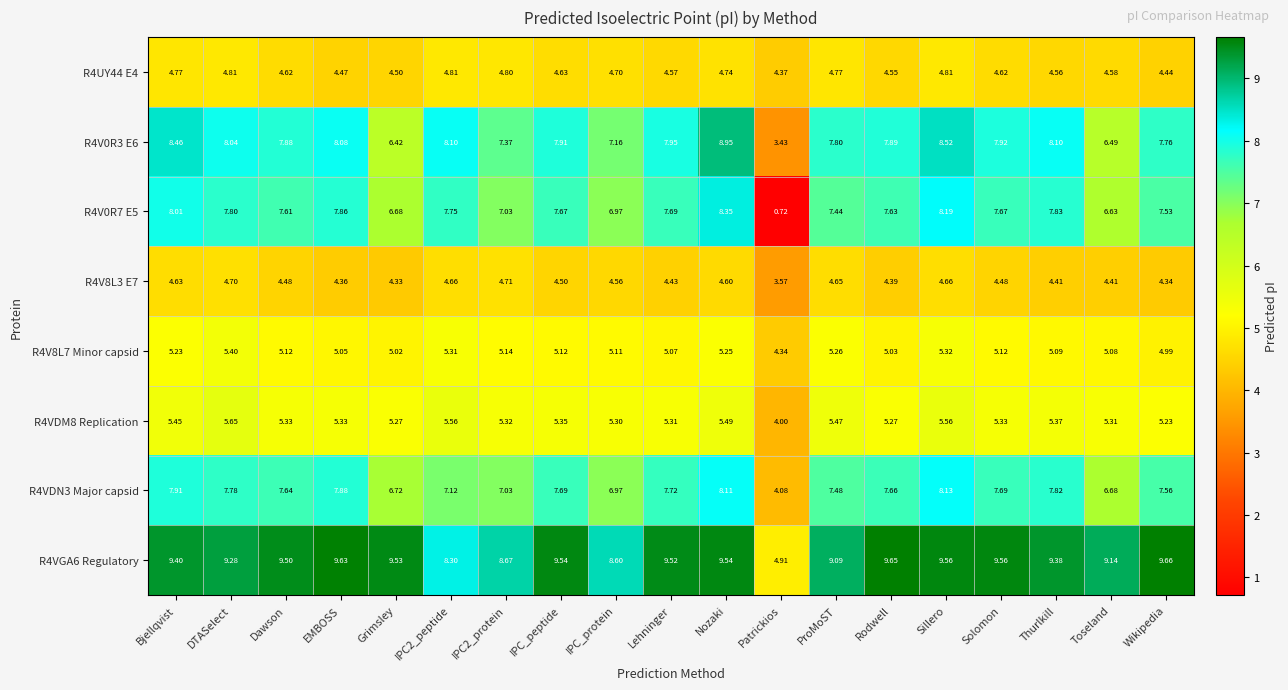

At how many categories does at least one series exceed 6?

18